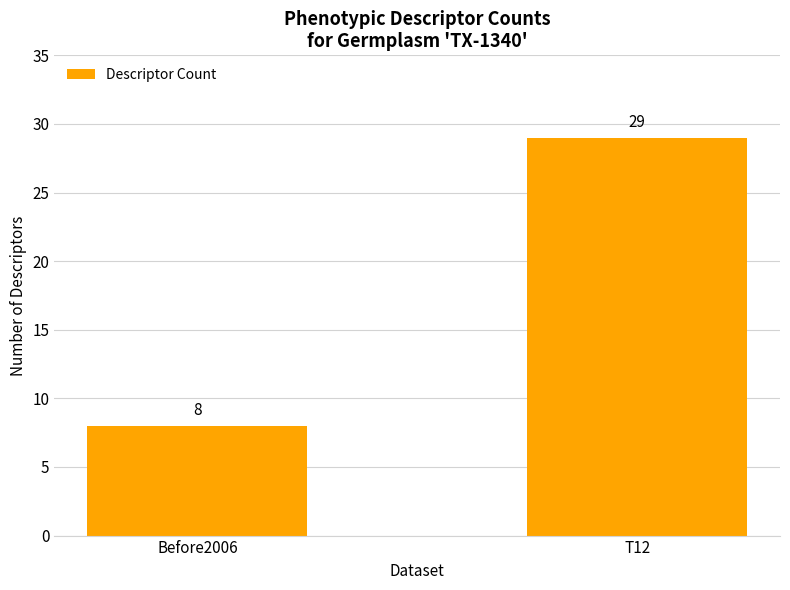

Reading left to right, extract all data points from this chart.

8	29